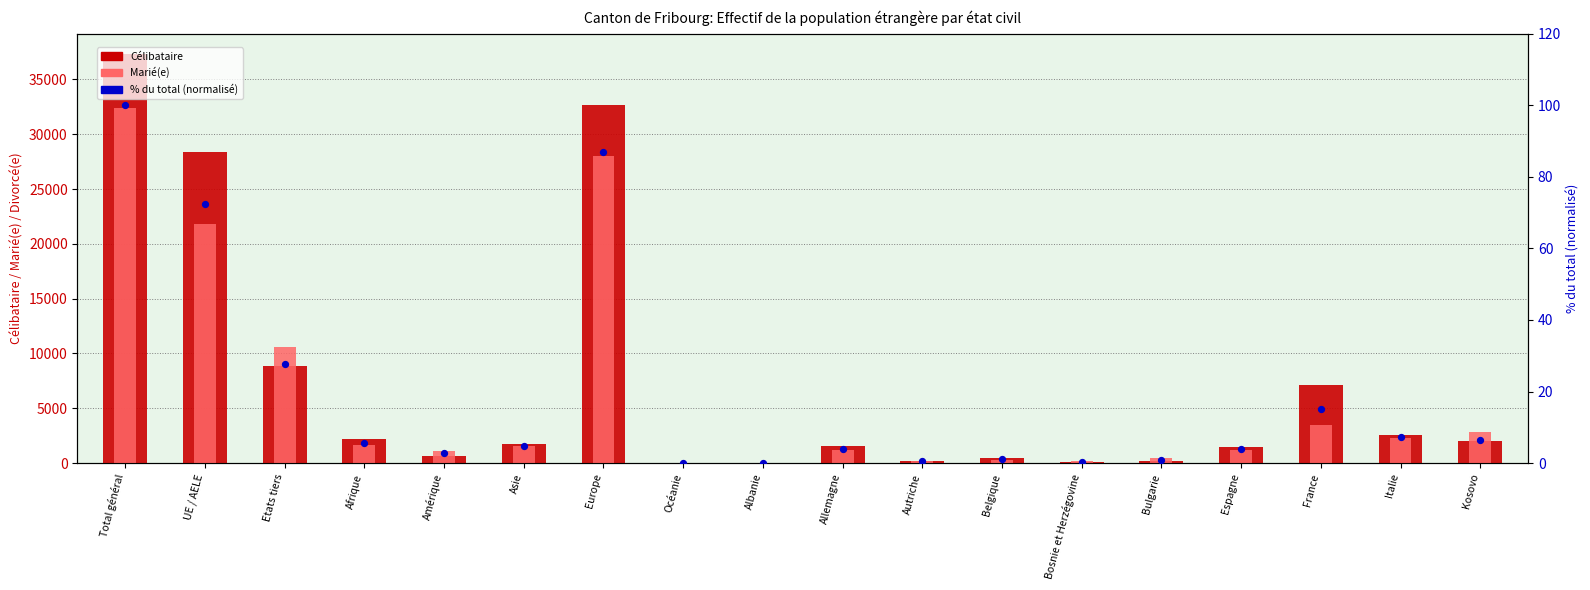

Which series contains the highest Y value?

Célibataire